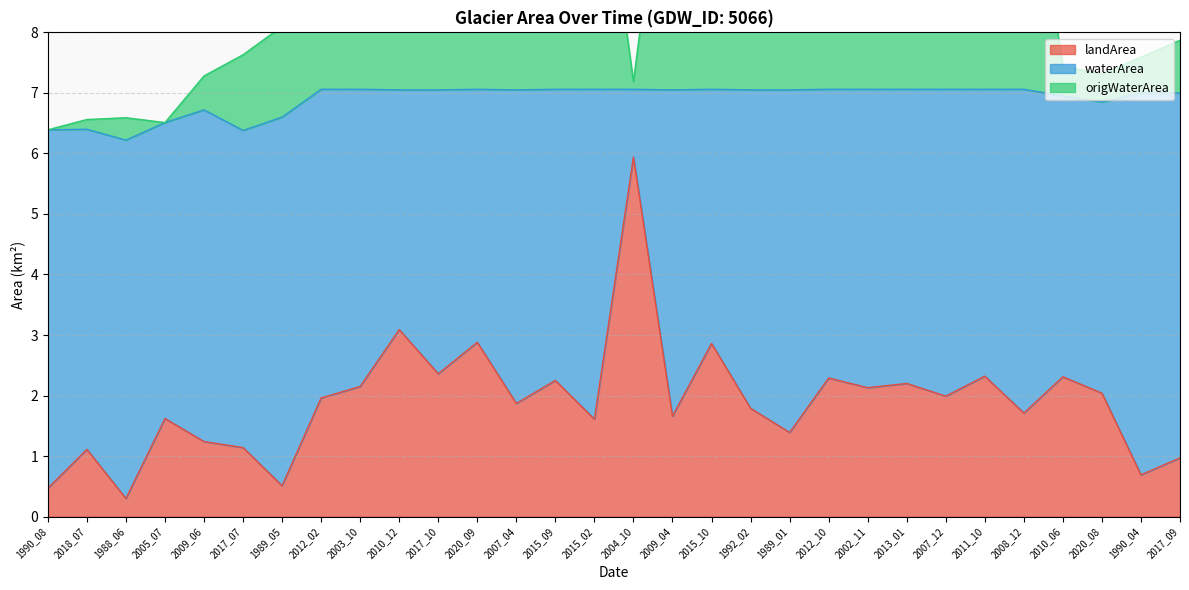

The value of origWaterArea at 2017_10 is 15.4. True or false?

False